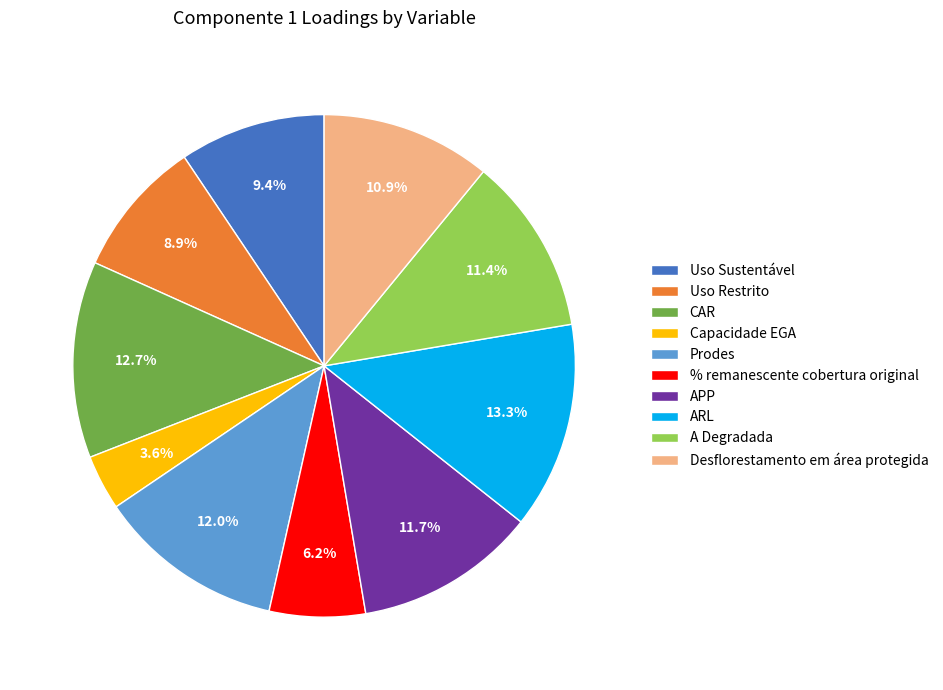

The Capacidade EGA slice represents 4% of the pie. True or false?

True